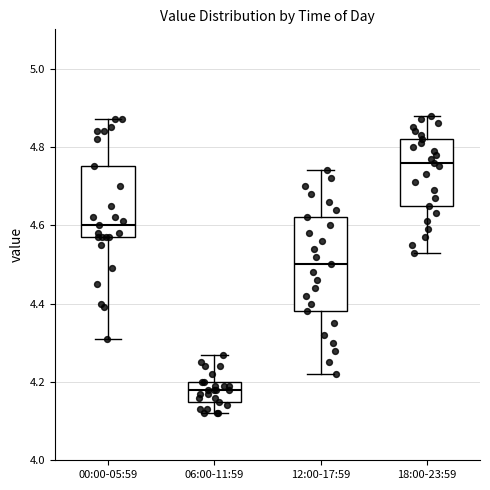

Reading left to right, transcribe this box plot: for each box, give where its median line is, the range the box spans, and where its two whiskers end, as read against the y-axis. The values are not printed on the chart, so give them approximately, as read against the axis.

00:00-05:59: median 4.60, box 4.58 to 4.76, whiskers 4.32 to 4.88
06:00-11:59: median 4.18, box 4.16 to 4.20, whiskers 4.12 to 4.28
12:00-17:59: median 4.50, box 4.38 to 4.62, whiskers 4.22 to 4.74
18:00-23:59: median 4.76, box 4.66 to 4.82, whiskers 4.54 to 4.88